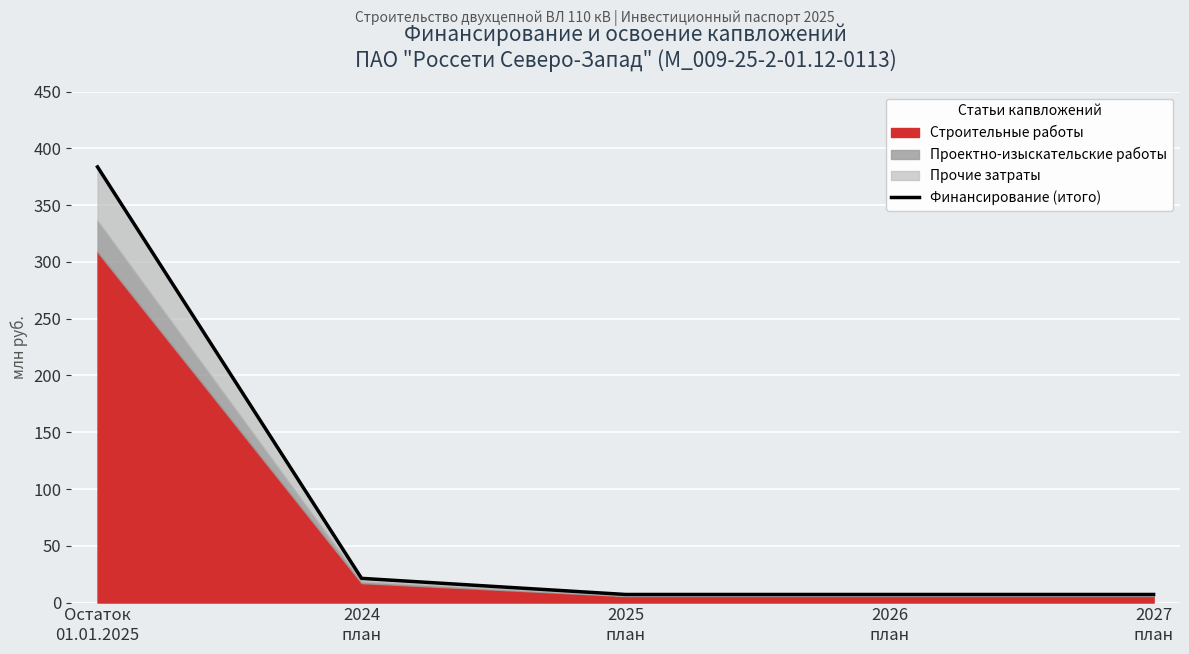

What is the sum of all values?

426.3